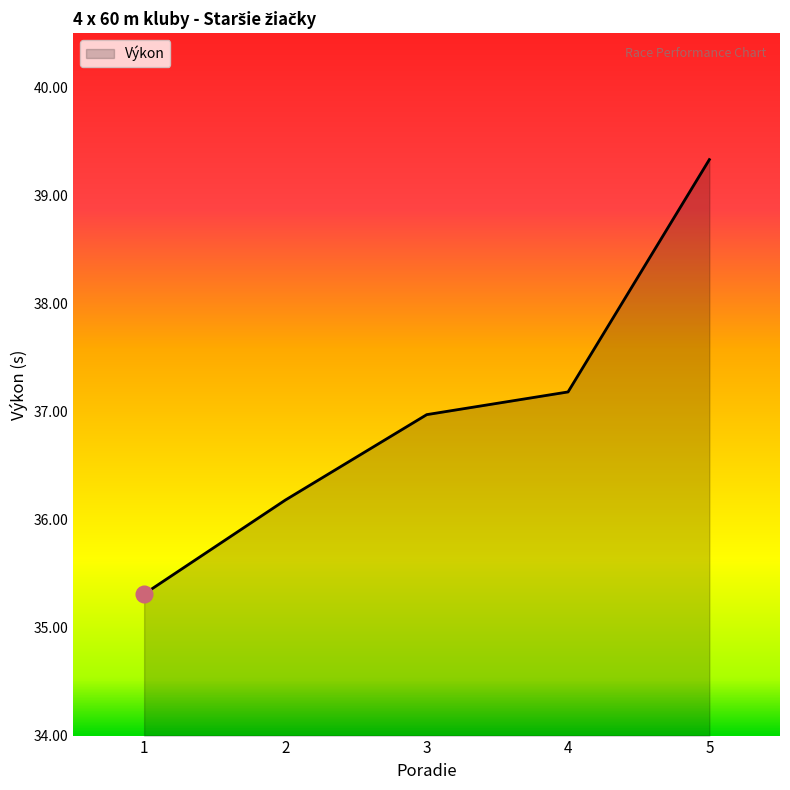

Reading right to left, what are all the values shown in this chart?

5=39.3	4=37.2	3=37.0	2=36.2	1=35.3